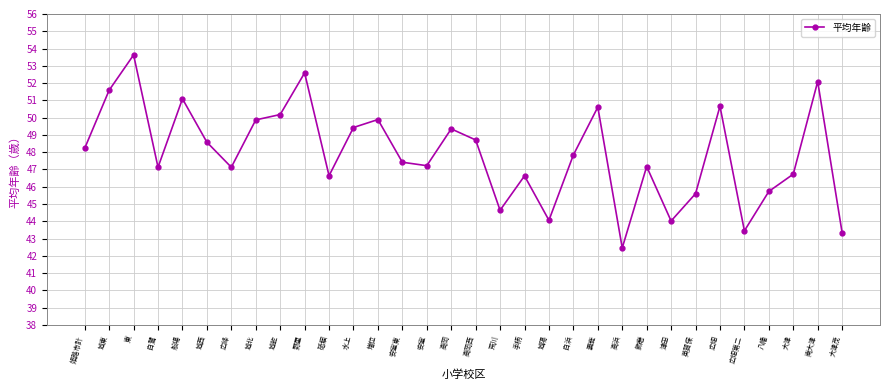

True or false: there are more than 2 points higher than both neighbors.

True